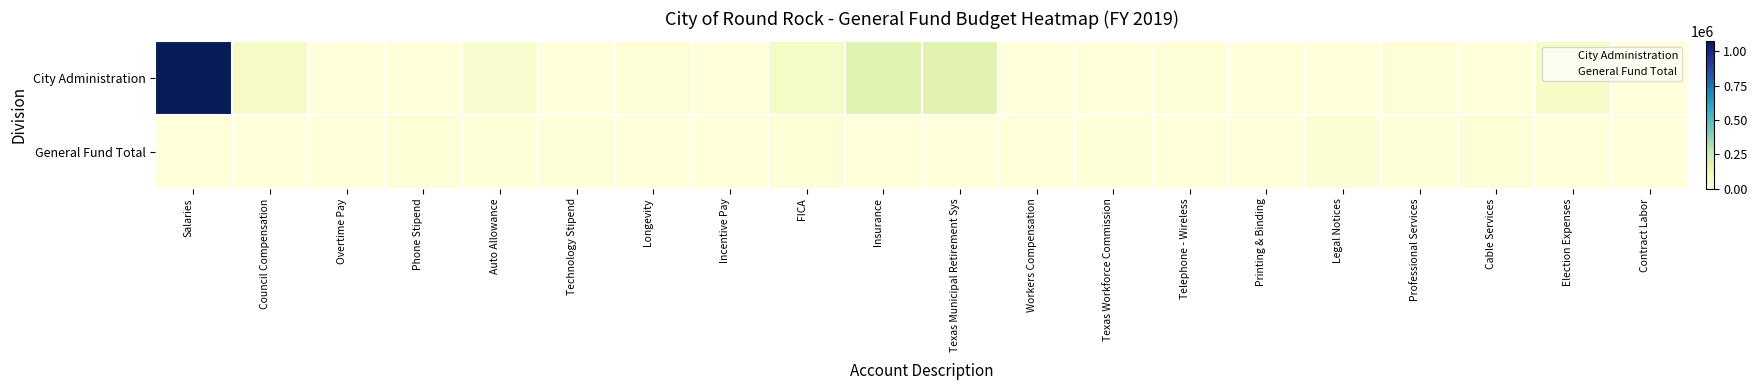

At Legal Notices, list the series in order from largest to smallest.

General Fund Total, City Administration